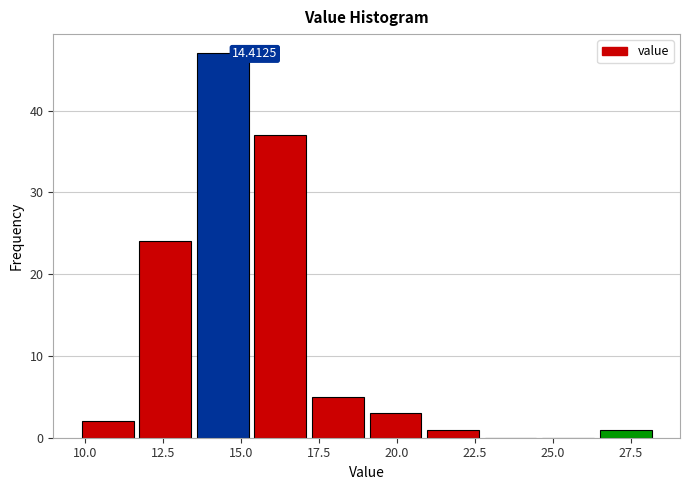

Around what value on the x-axis is the tallest bar? Give the approximate position of its centre, as read against the axis.

14.5